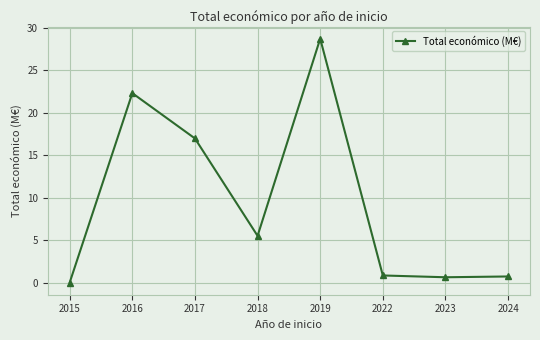

Is it true that the value at 2019 is 45.6?

False